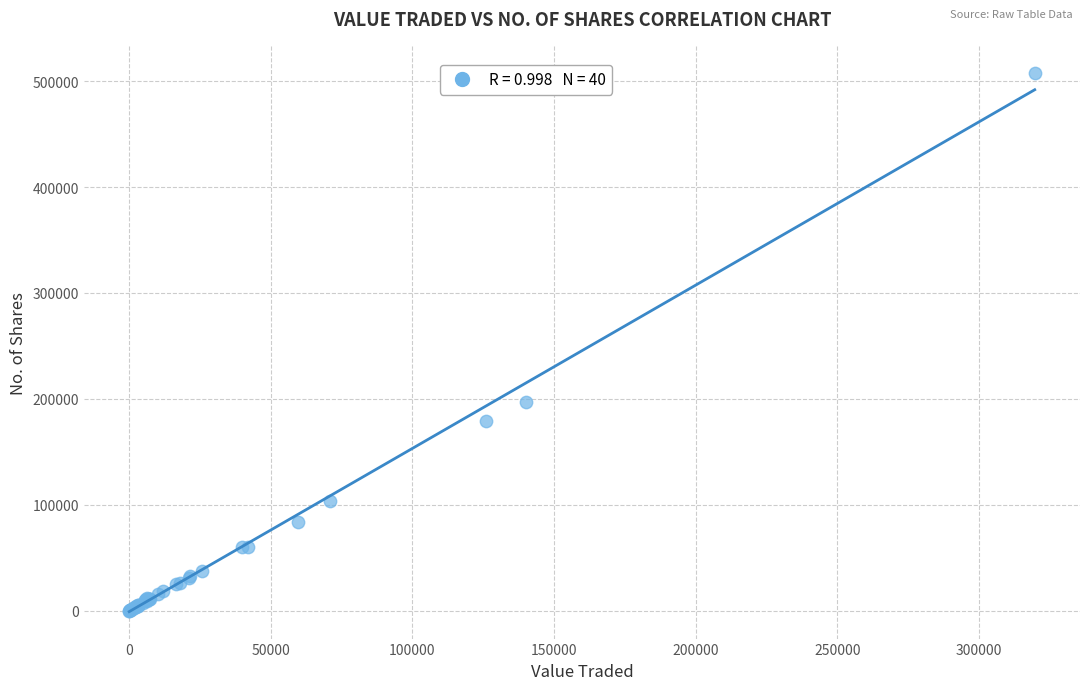

What Y value in the scatter plot is closest to 253990?

197088